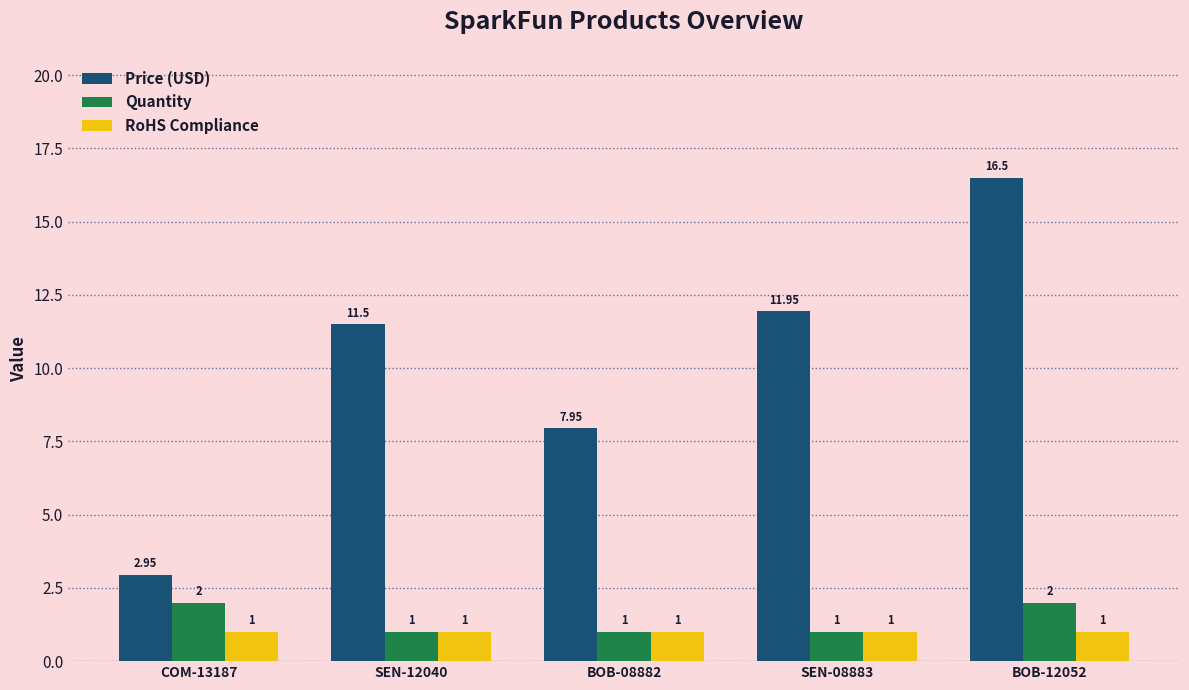

What is the difference between the highest and lowest values at SEN-12040?

10.5